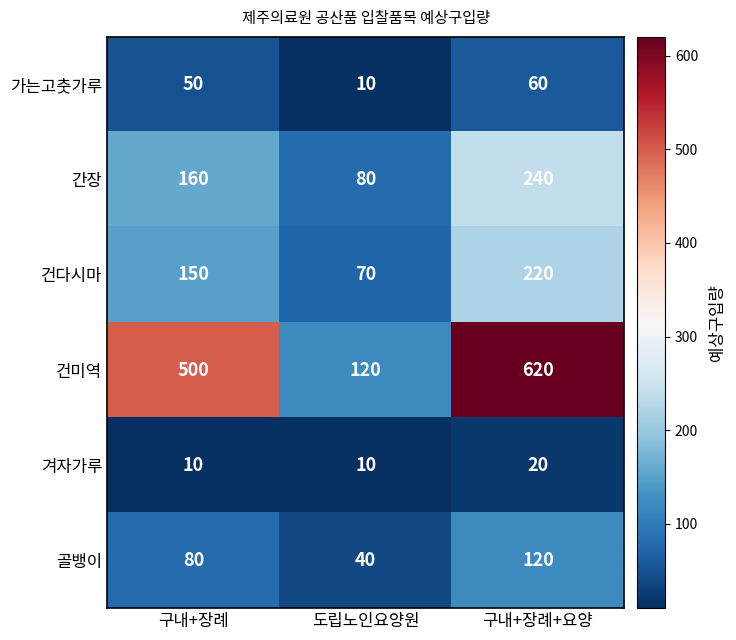

Which series has the largest range (max minus min)?

건미역